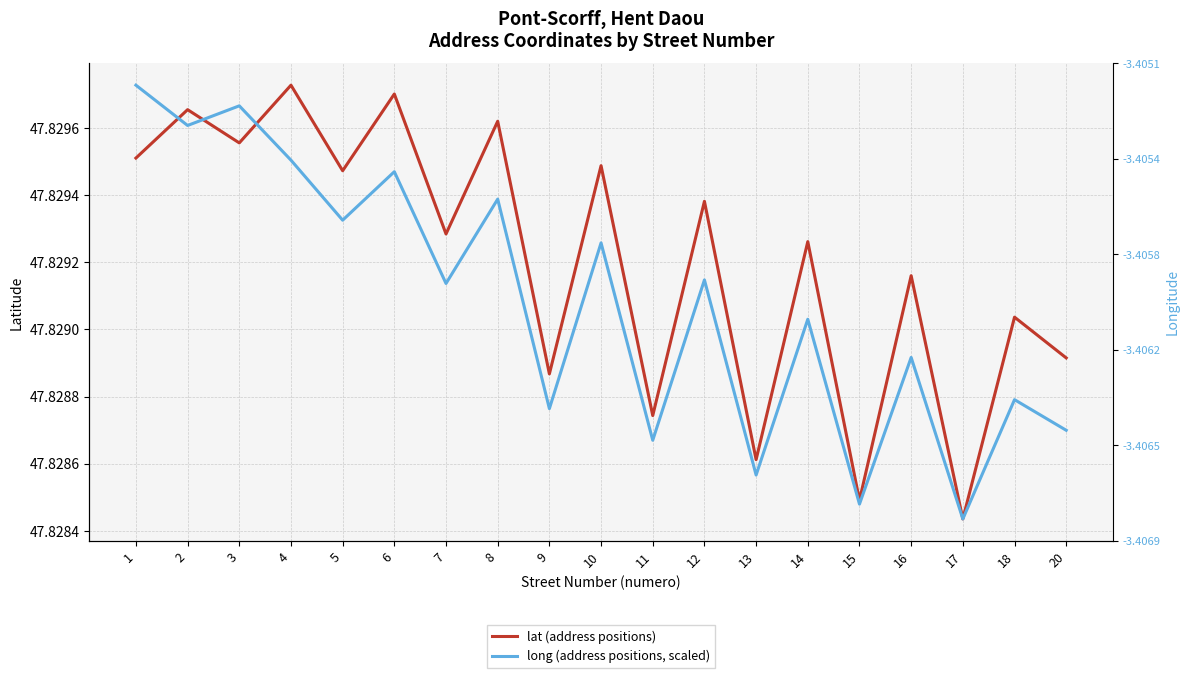

At which category is the sum across all series the highest?

2